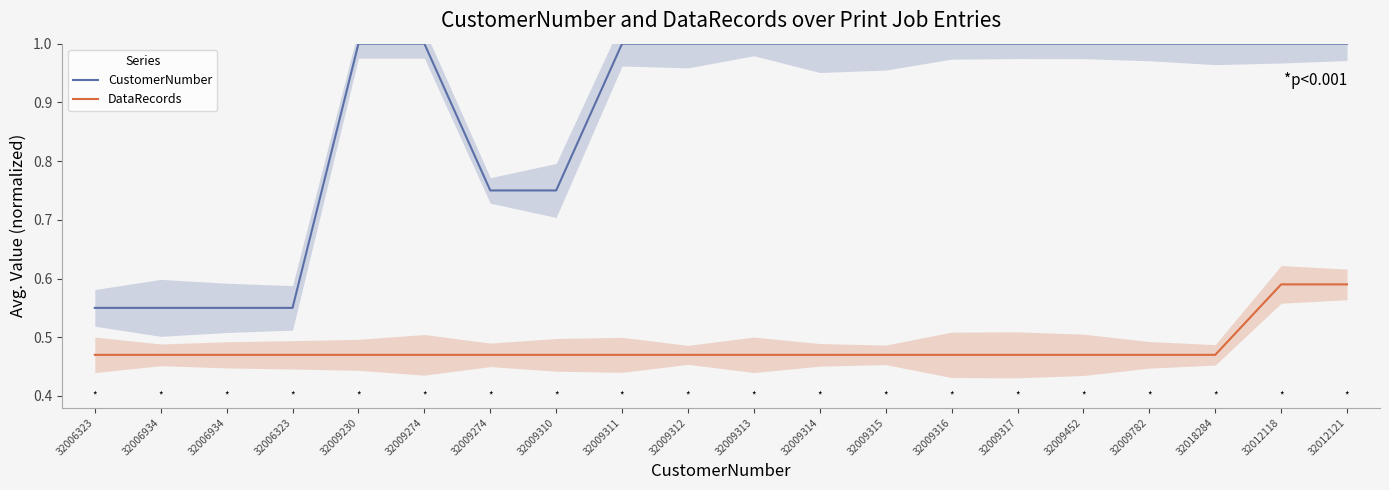

True or false: DataRecords and CustomerNumber intersect in this chart.

False